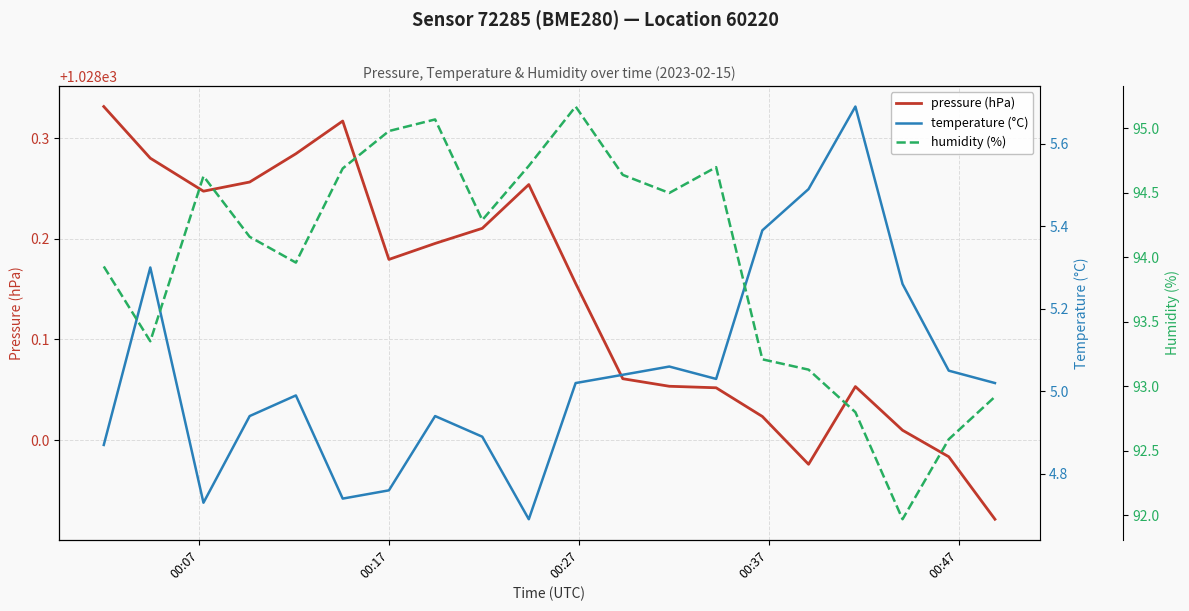

How many values in the humidity (%) series exceed 94?

11